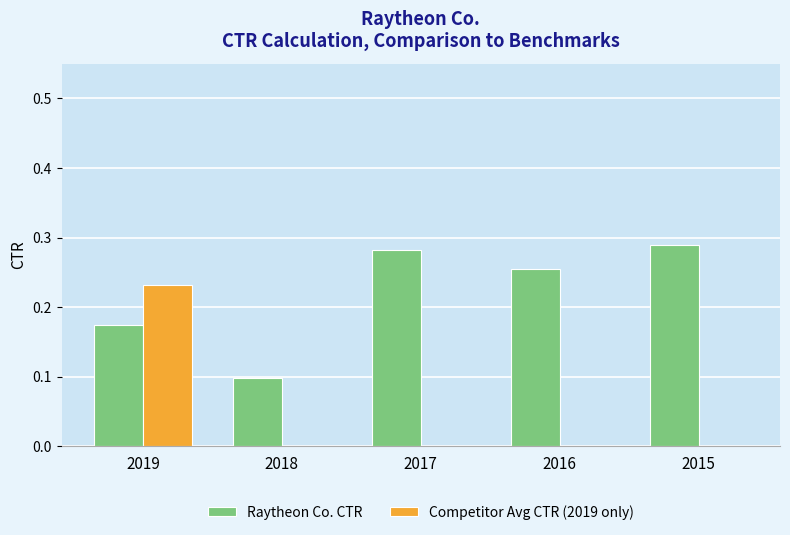

What is the sum of the Raytheon Co. CTR values at 2016 and 2015?

0.5